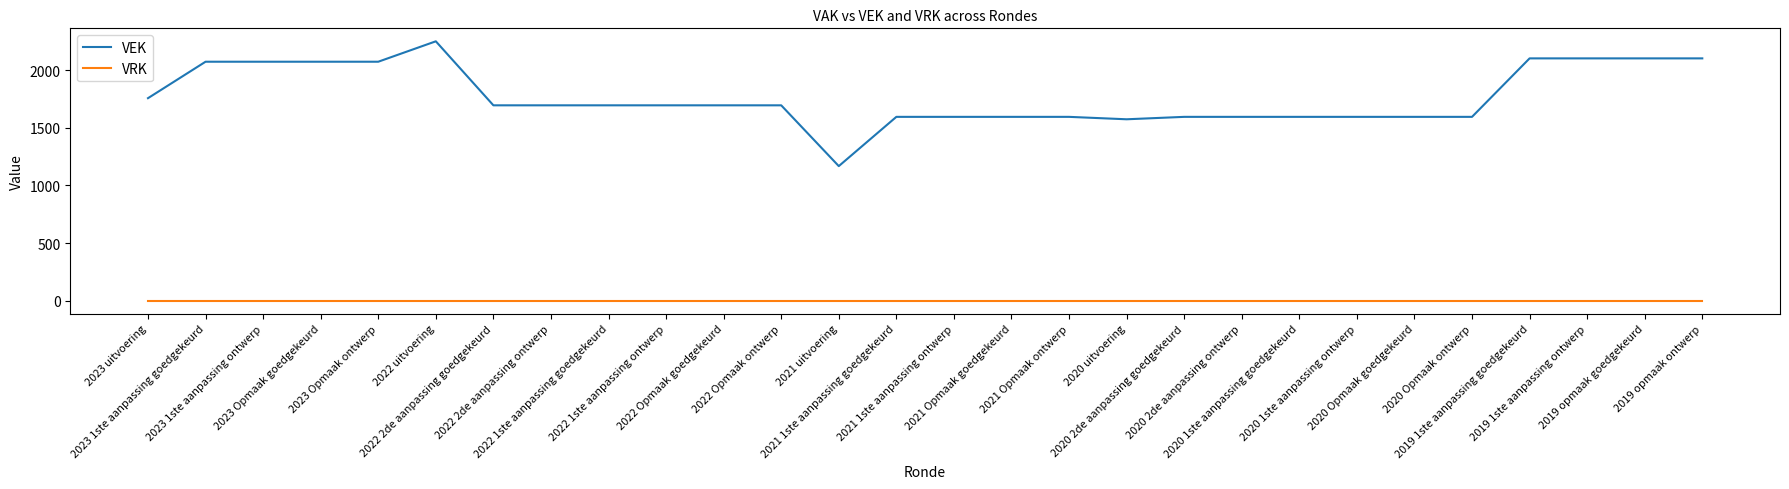

Which series has the largest total across all categories?

VEK